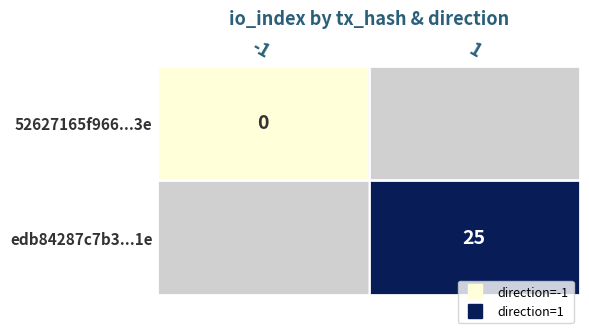

How many series are shown in this chart?

2